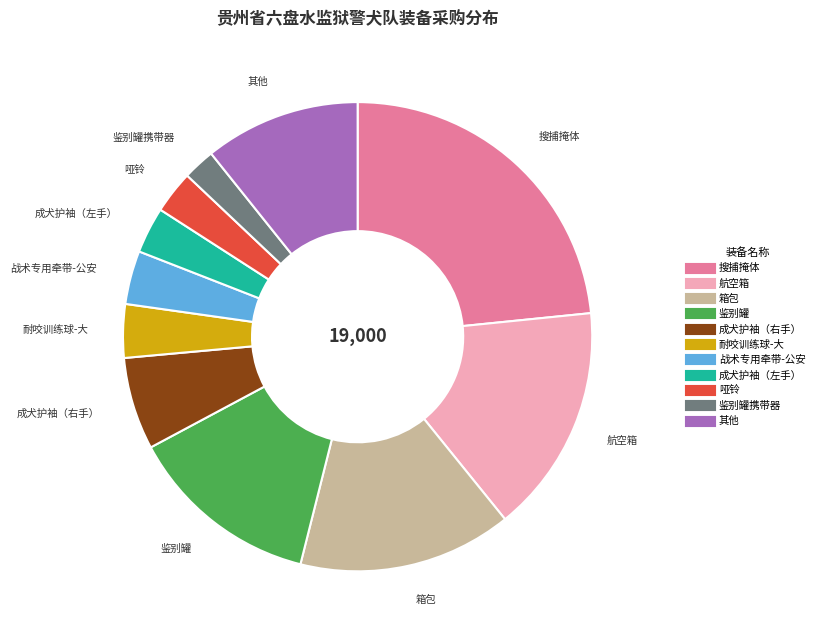

Does any single category account for the majority?

No